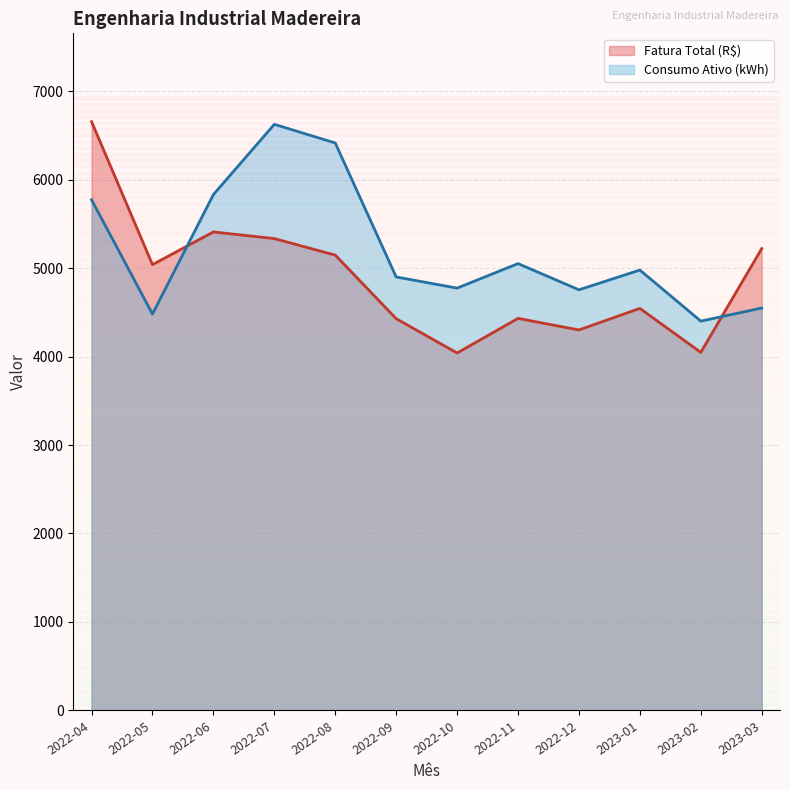

What is the label of the 4th point from the left?

2022-07